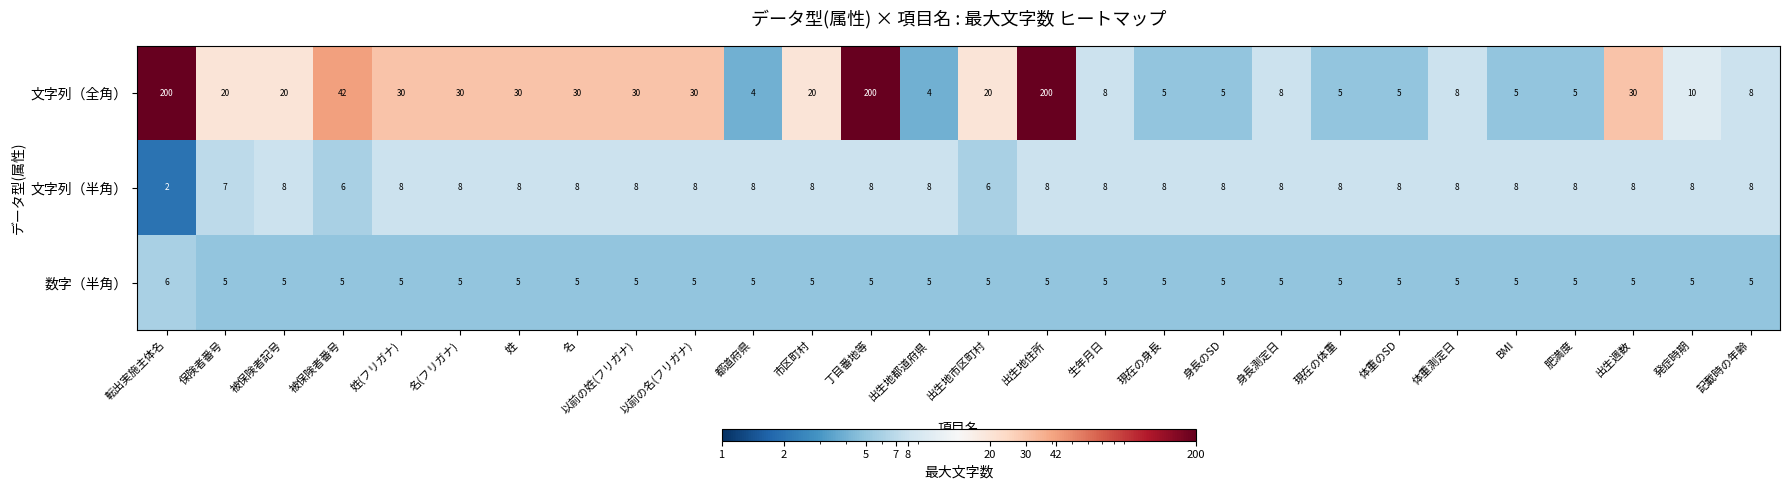

Which label corresponds to the smallest value in the chart?

転出実施主体名